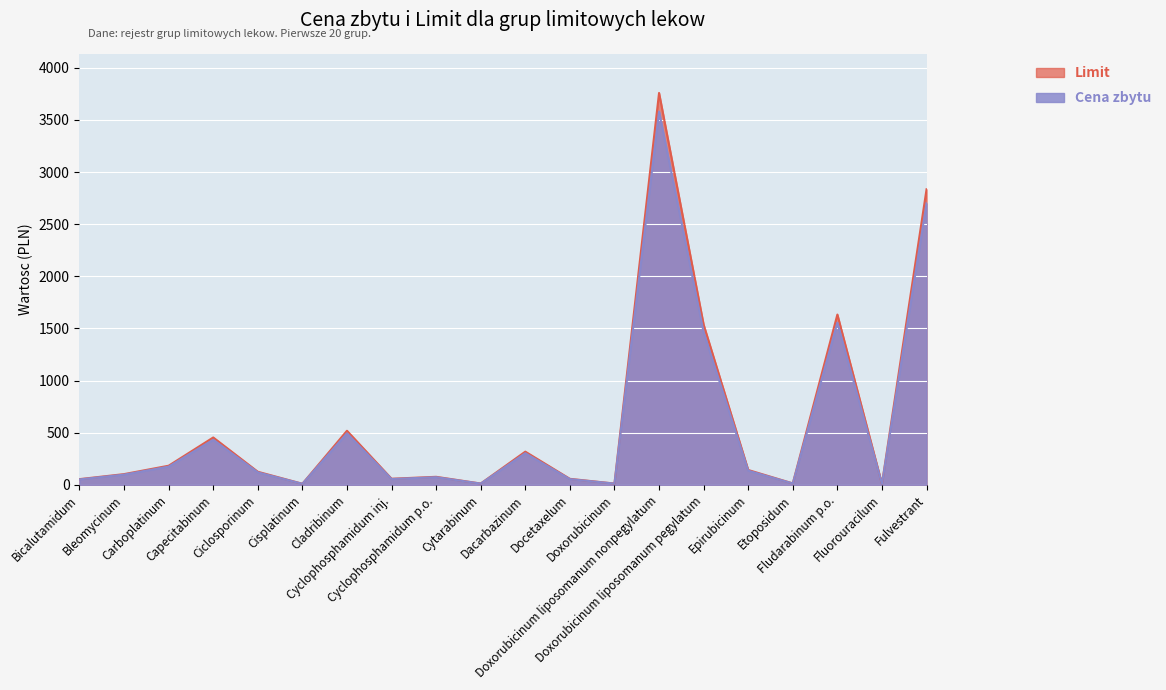

How many values in the Limit series exceed 124?

10